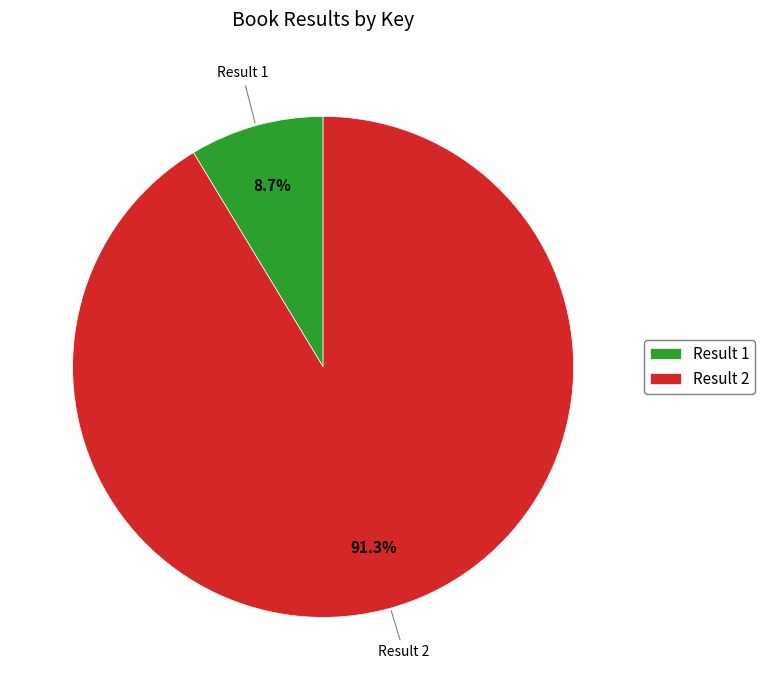

To the nearest percent, what is the average slice percentage?

50%